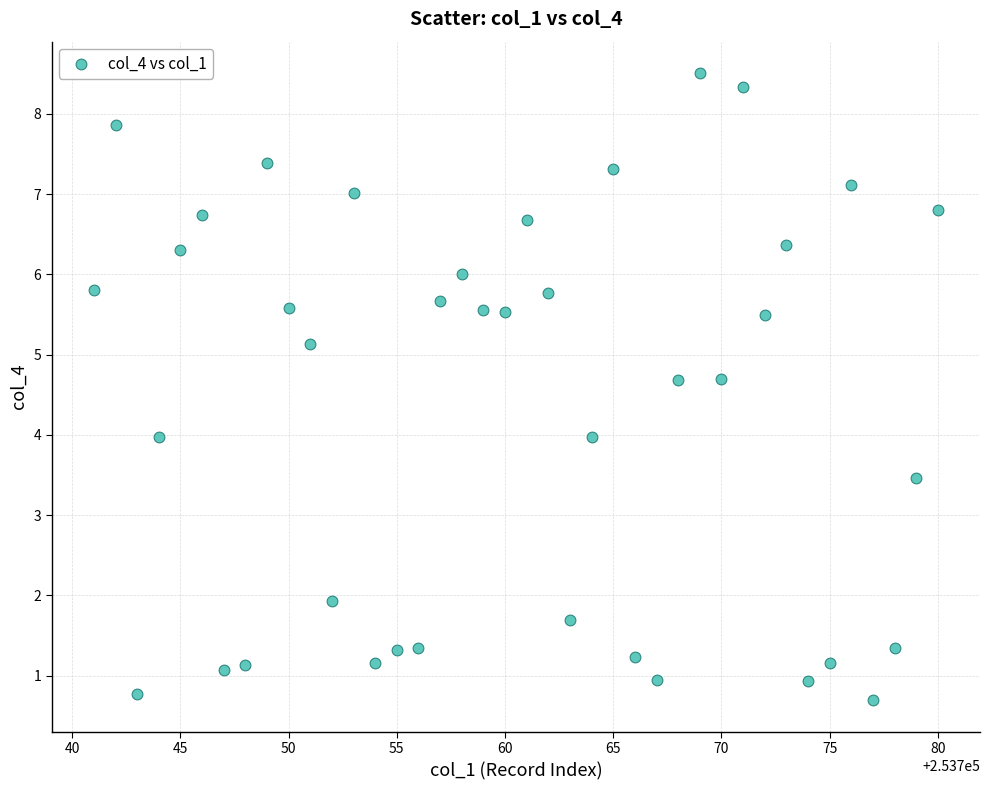

What is the range of X values (max minus min)?

39.0